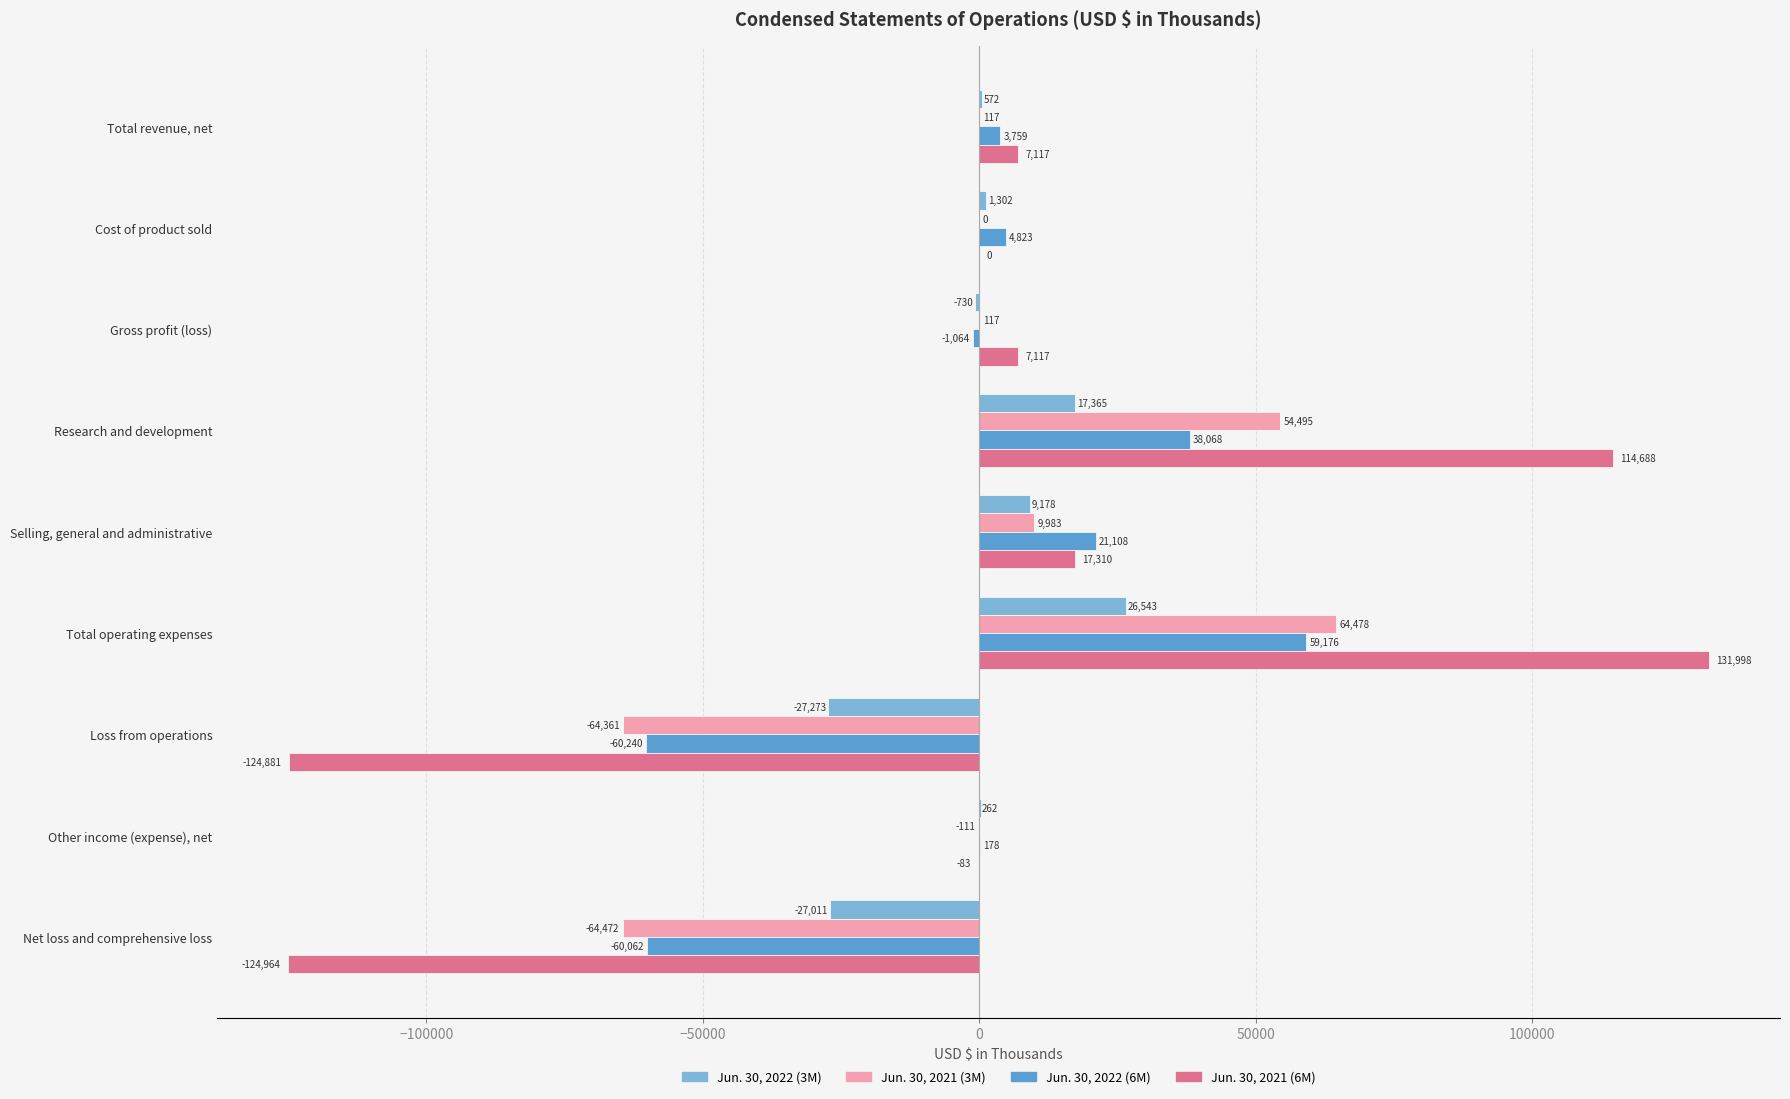

How many series are shown in this chart?

4